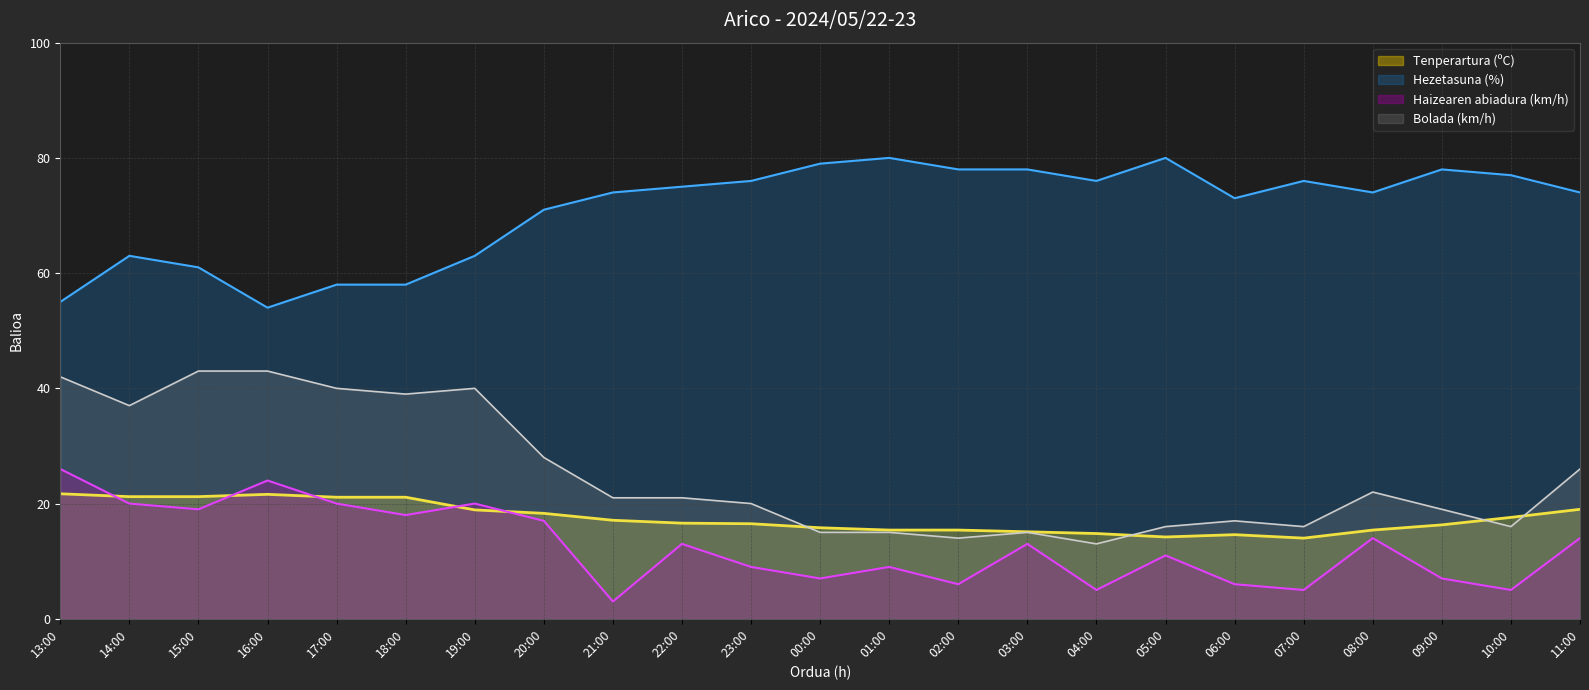

How many times do Bolada (km/h) and Tenperartura (ºC) cross each other?

4